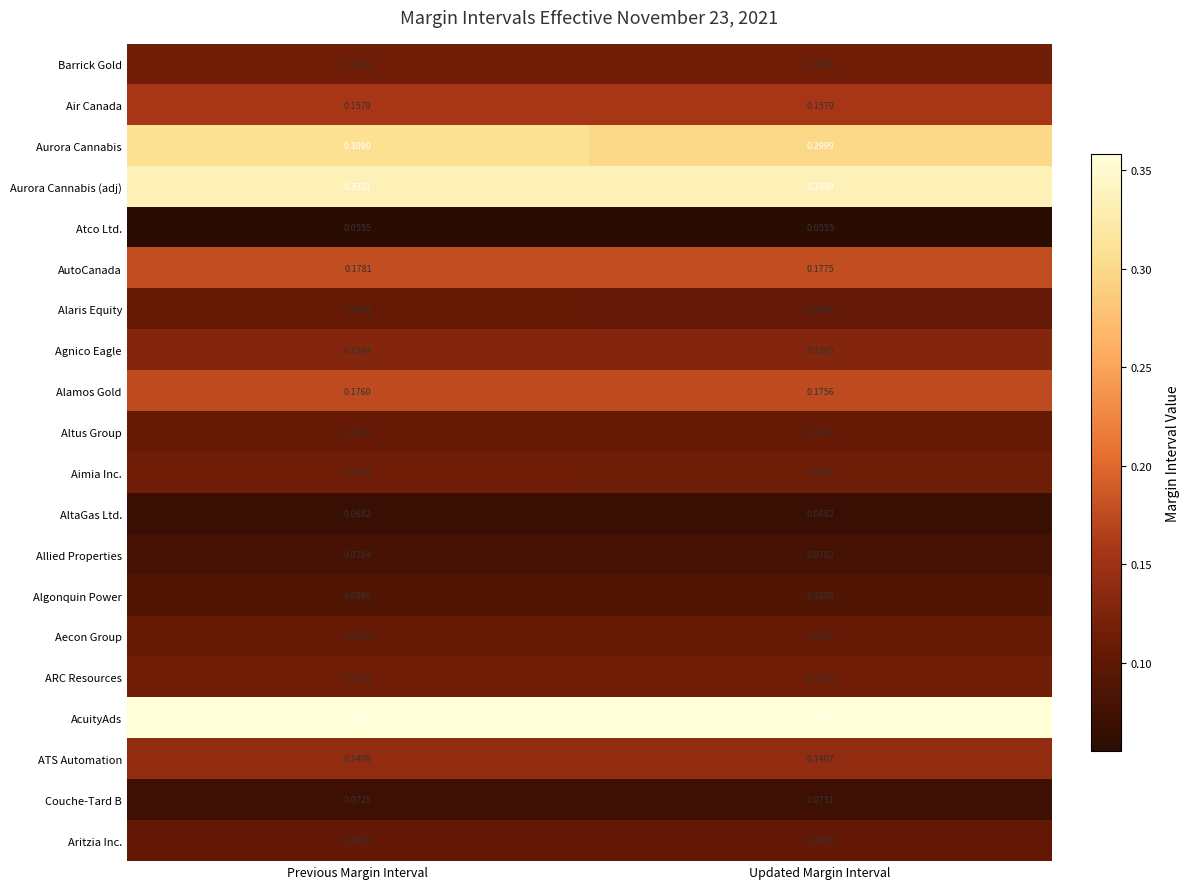

At which label does ATS Automation reach its peak?

Previous Margin Interval